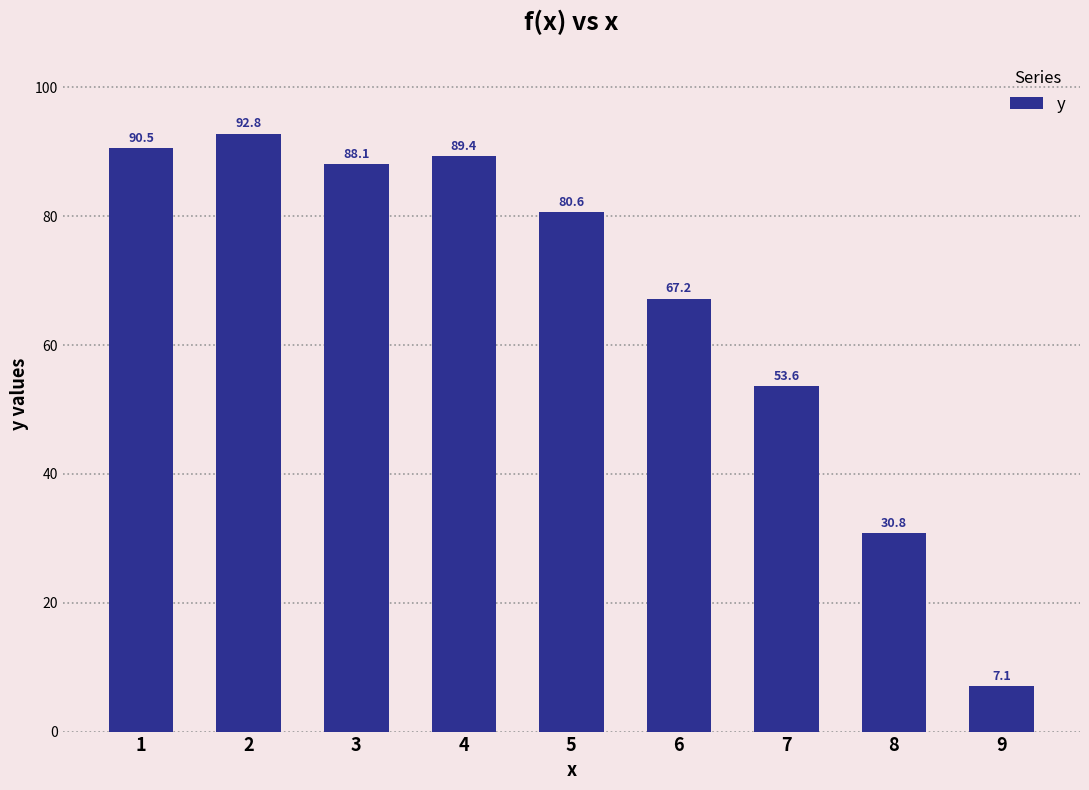

The value at 1 is 90.5. True or false?

True